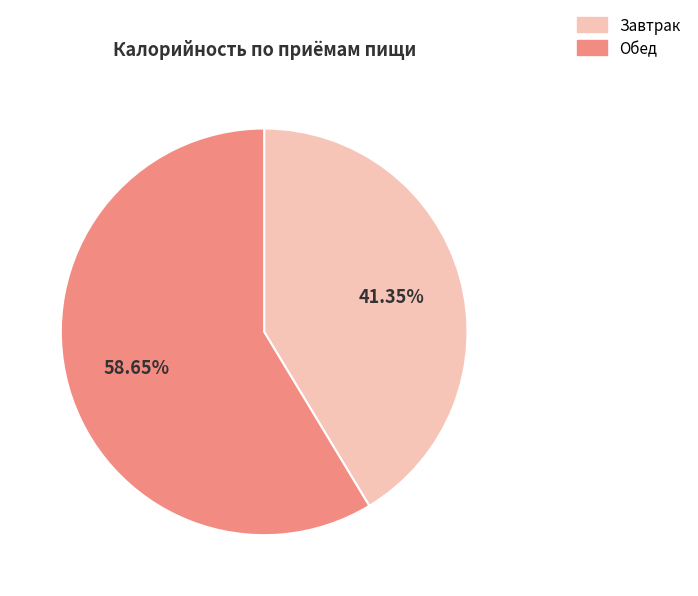

What percentage do Обед and Завтрак together represent?

100.0%